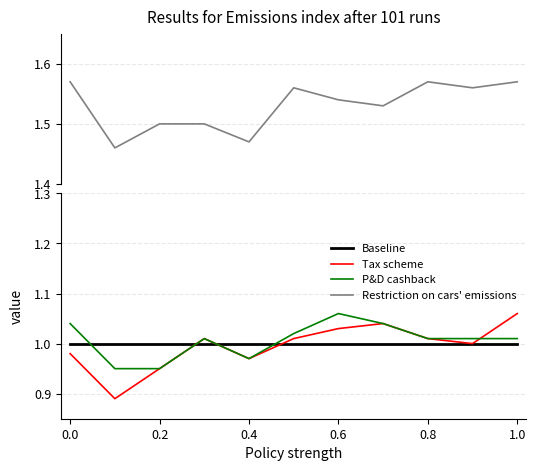

Does the chart have visible grid lines?

Yes